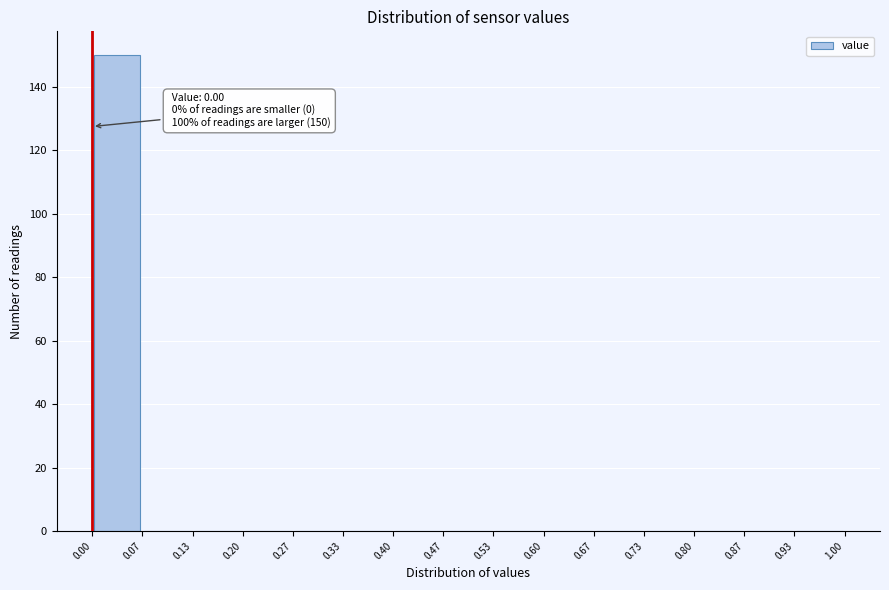

Over which range of the x-axis is the bar tallest?

0.00 to 0.07